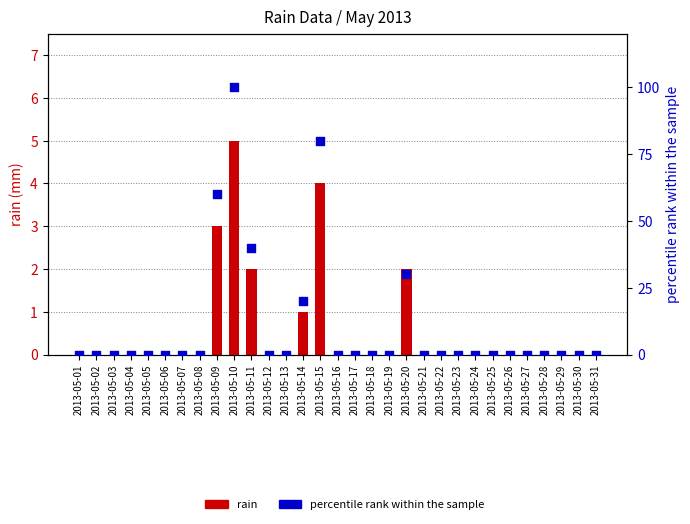

At how many categories does at least one series exceed 26?

5